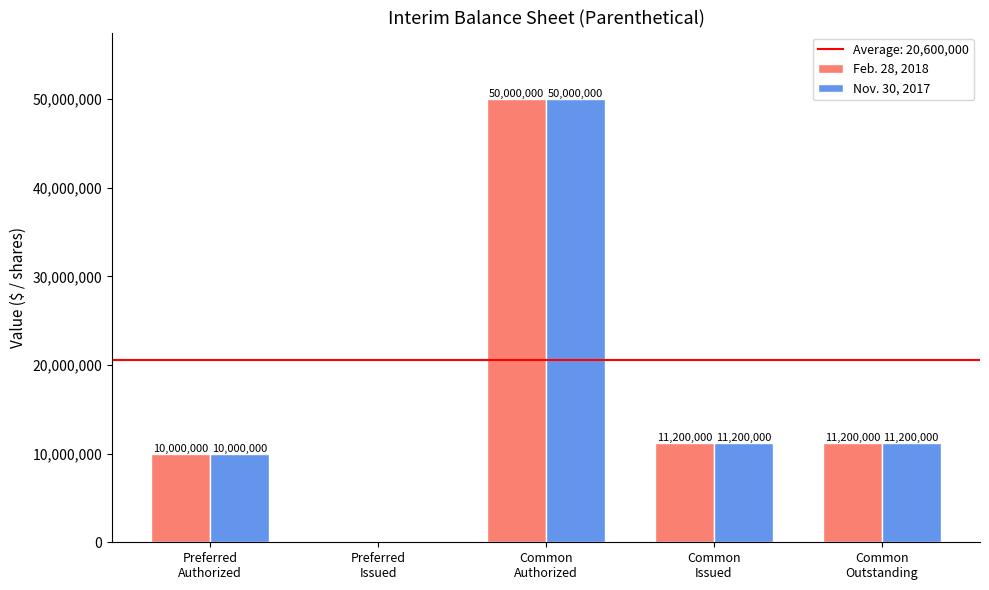

Is it true that Nov. 30, 2017 equals 11200000 at Common
Issued?

True